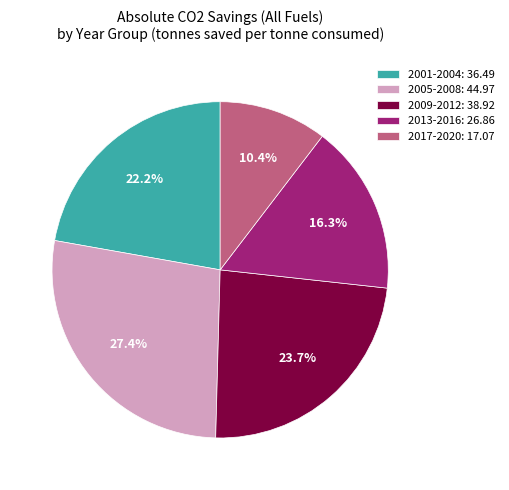

Which slice is the largest?

2005-2008: 44.97